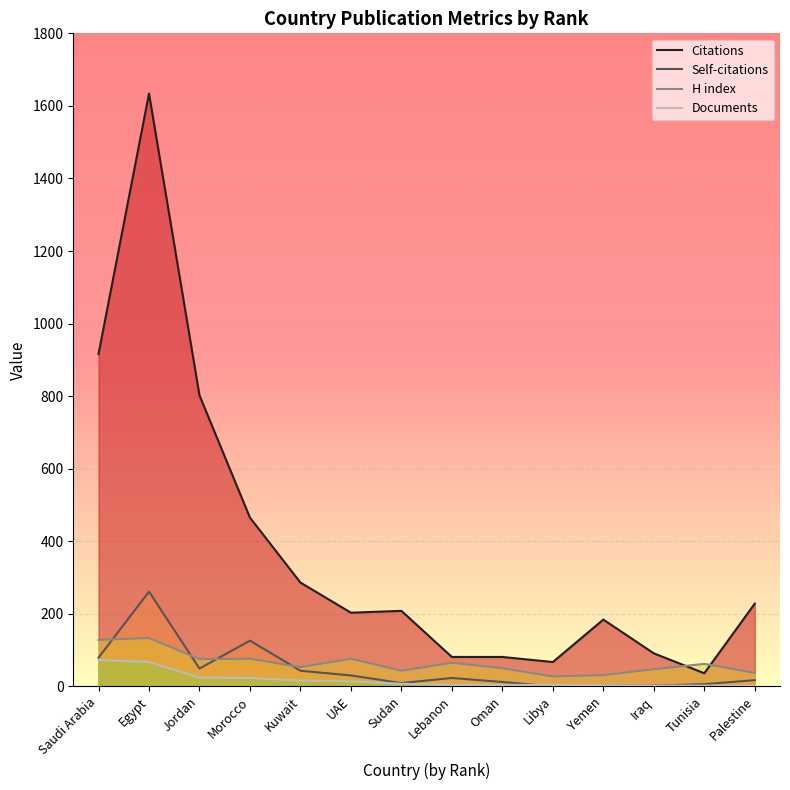

What is the greatest value displayed?

1634